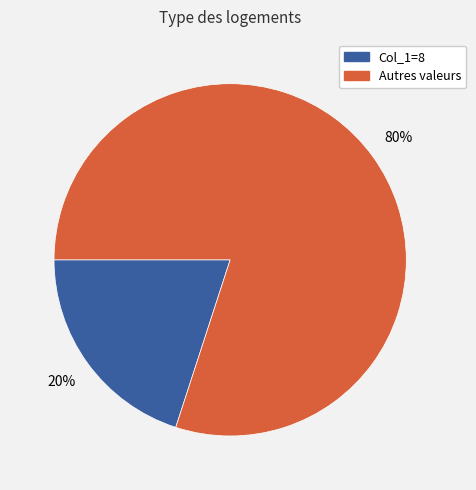

How many slices are in this pie chart?

2